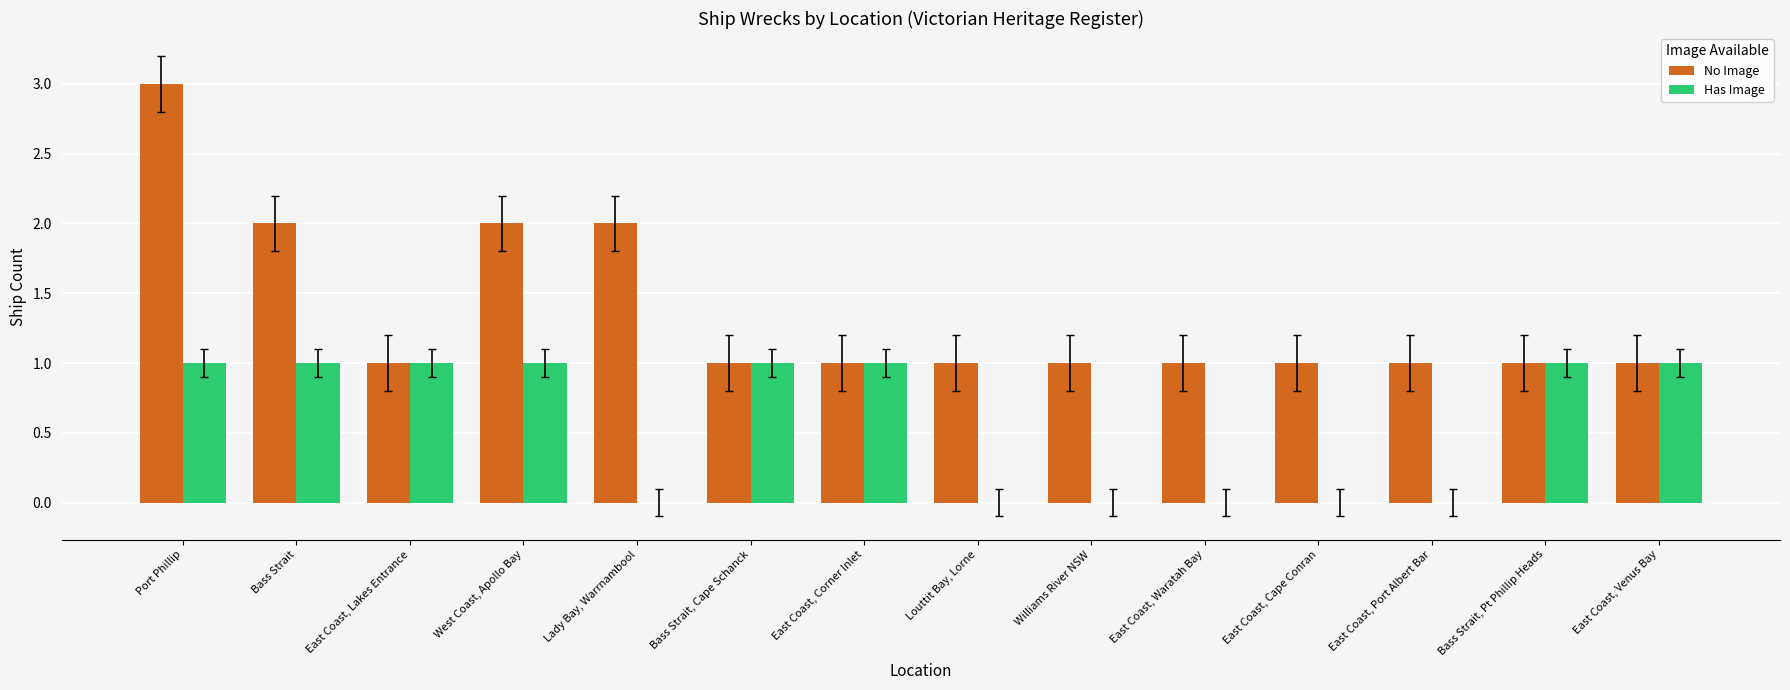

The value of No Image at East Coast, Waratah Bay is 1. True or false?

True